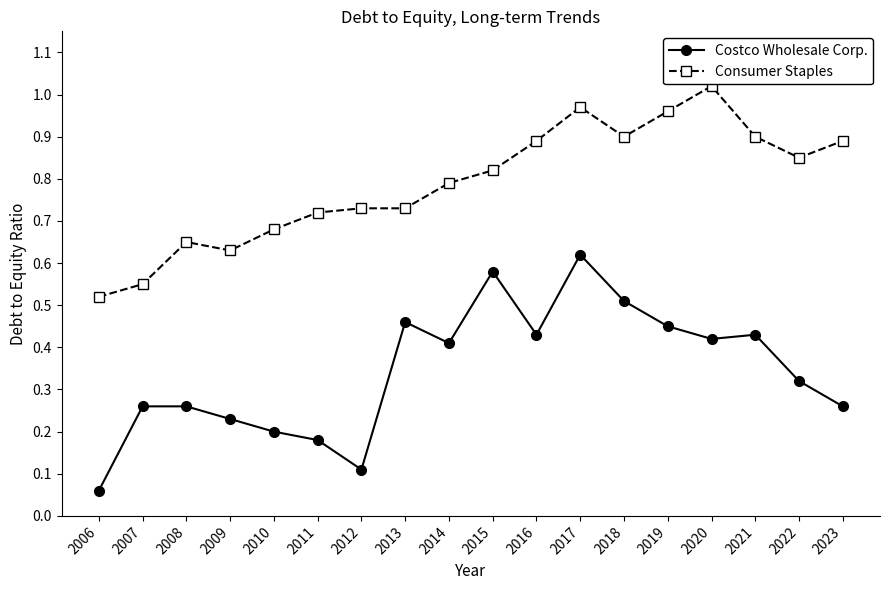

What is the total value across all series at 2011?

0.9